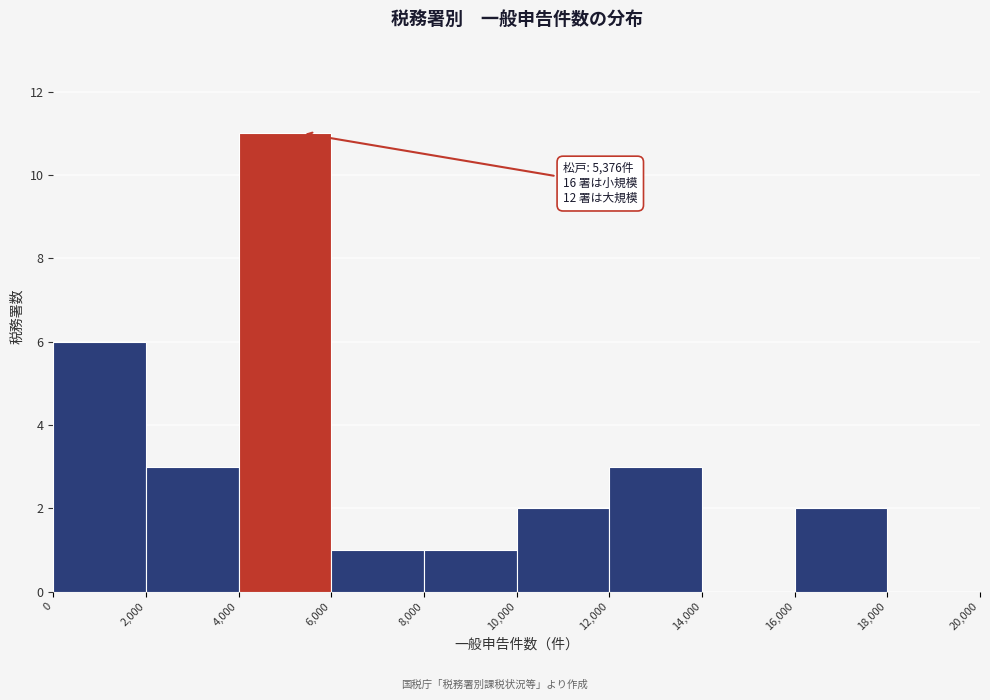

Which range on the x-axis has the tallest bar?

4,000 to 6,000